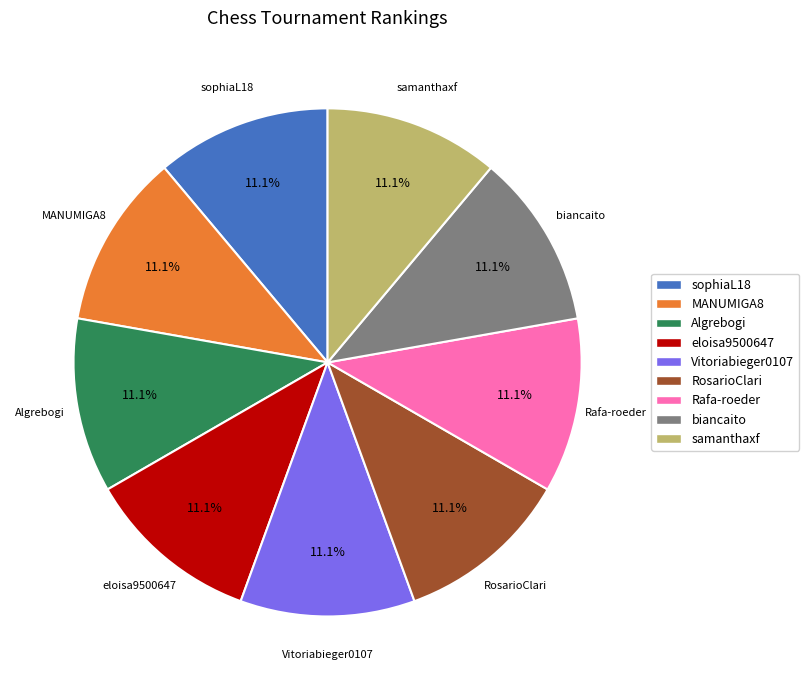

Combined, do sophiaL18 and biancaito account for over 50%?

No